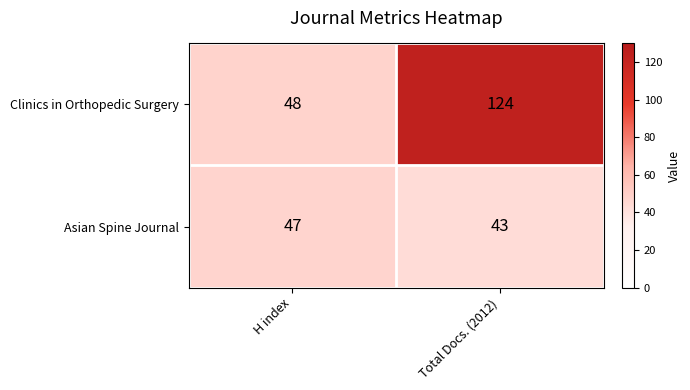

What is the minimum value shown in the chart?

43